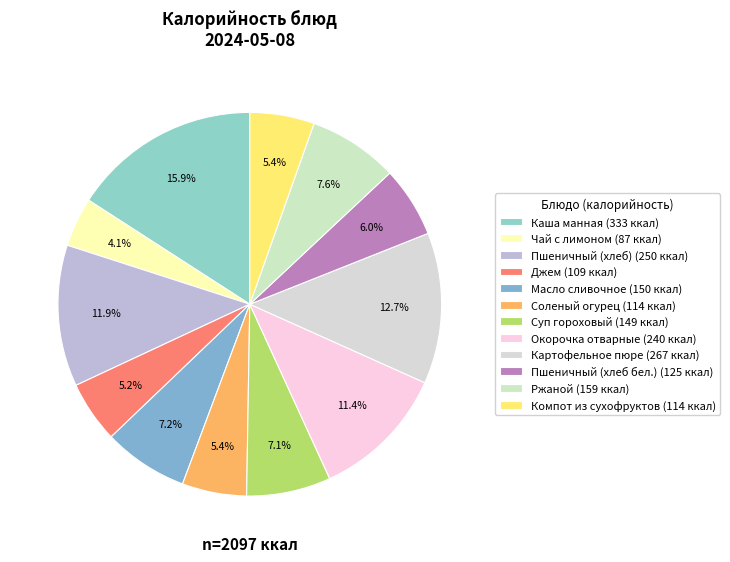

Which slice is the largest?

Каша манная